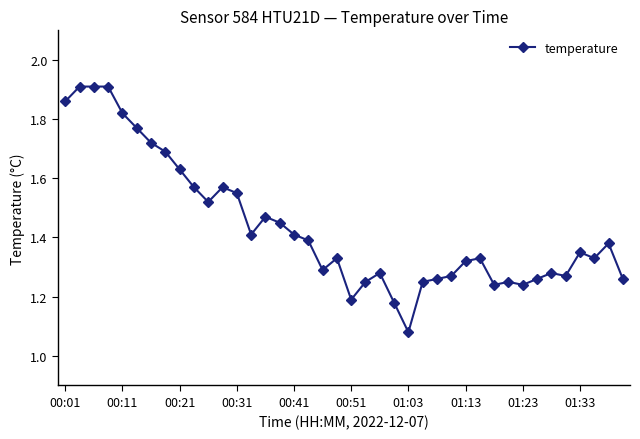

True or false: the data has more than 1 interior local peaks.

True